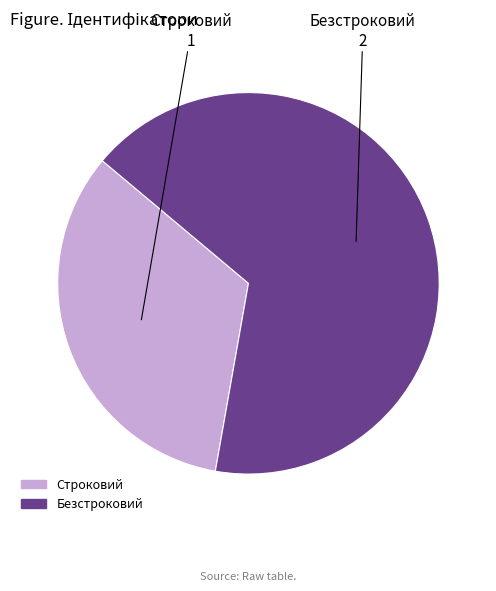

Do Безстроковий and Строковий together represent more than half of the pie?

Yes